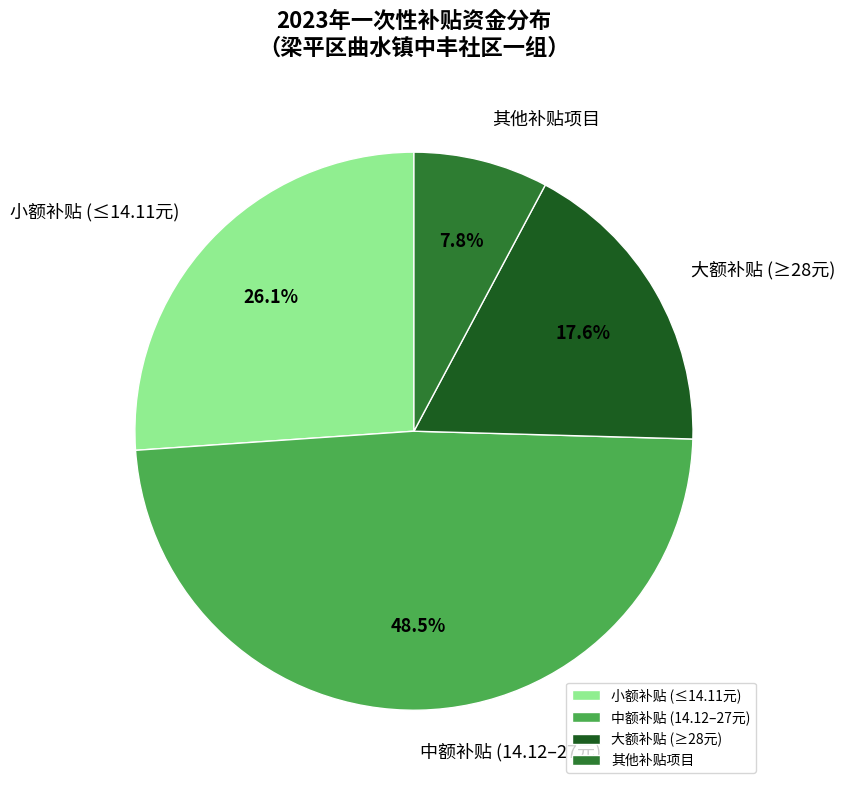

Which slice is the smallest?

其他补贴项目